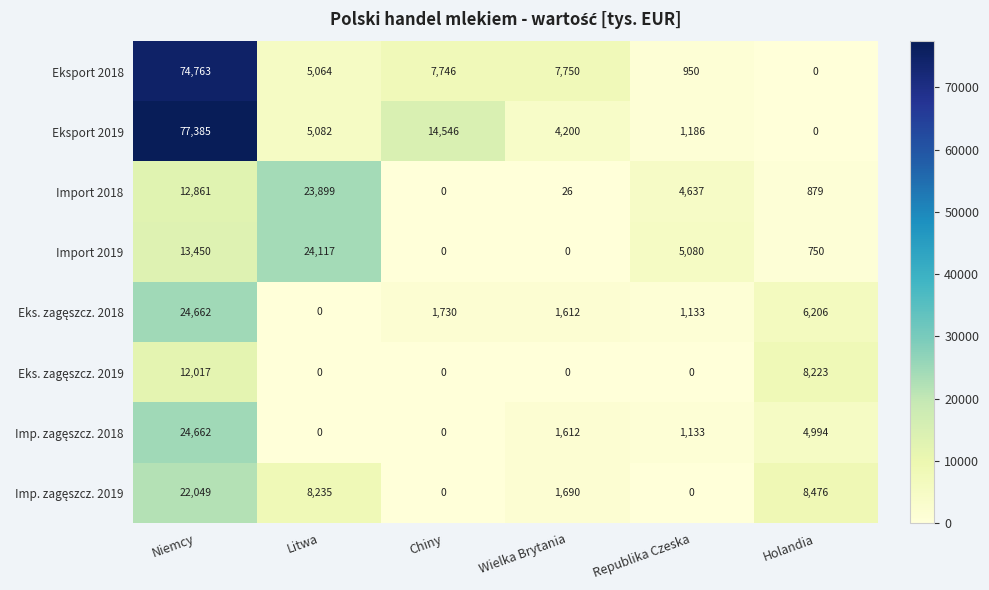

Which series has the largest total across all categories?

Eksport 2019